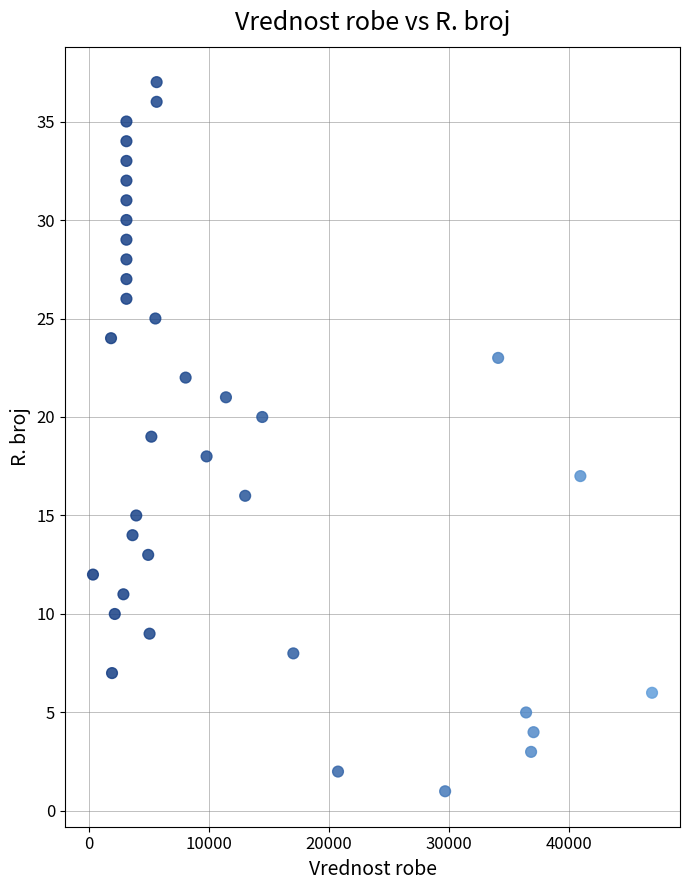

What is the range of Y values (max minus min)?

36